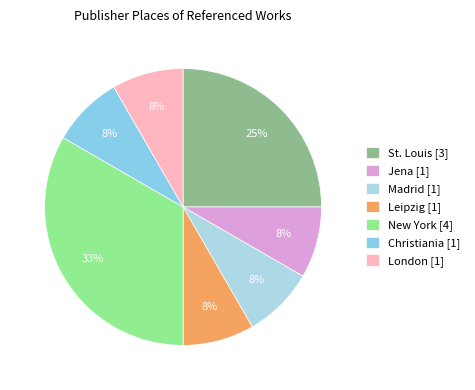

Count the number of slices in the pie.

7